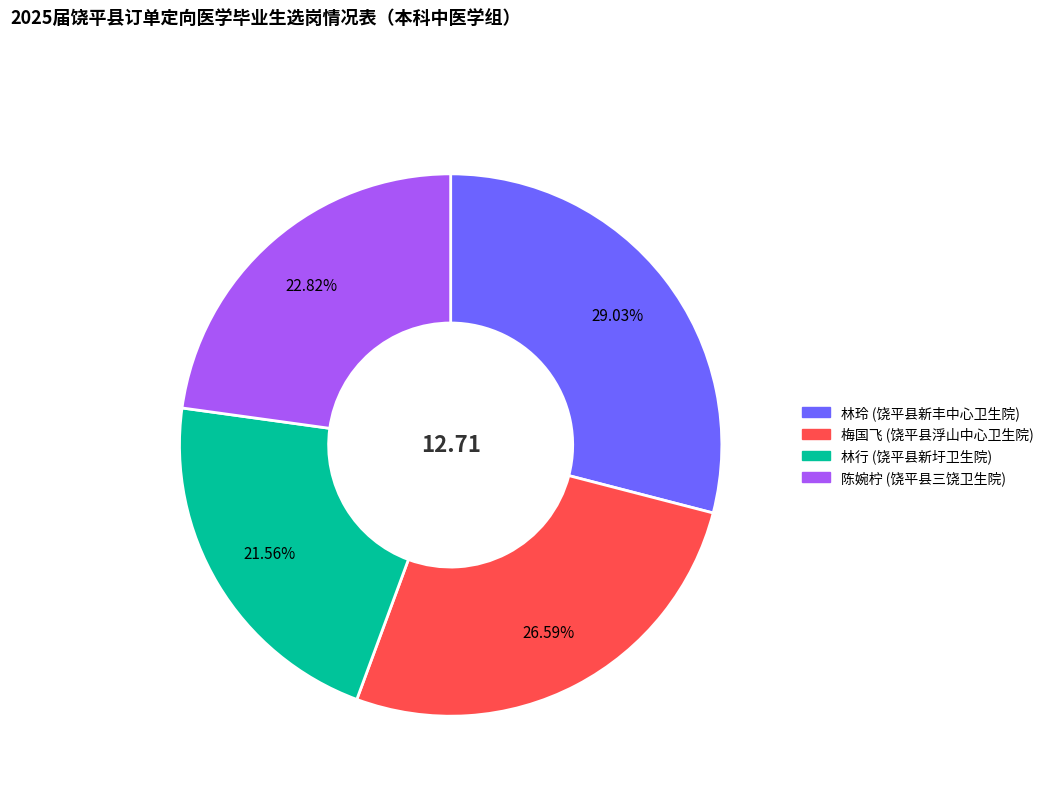

Does 陈婉柠 (饶平县三饶卫生院) represent more than half of the total?

No